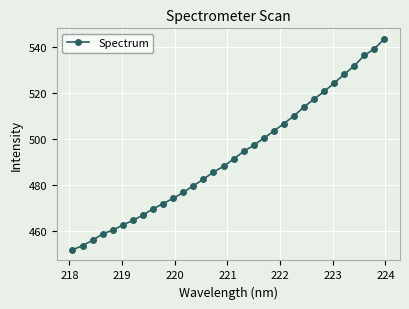

What is the difference between the maximum and minimum values?

92.0